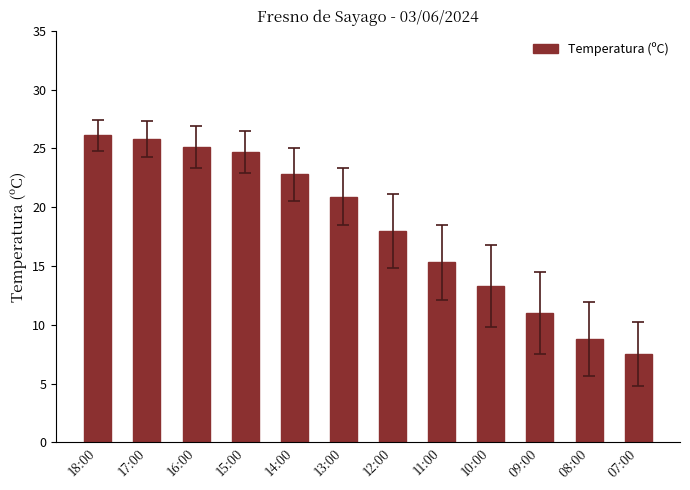

Are the bars horizontal?

No